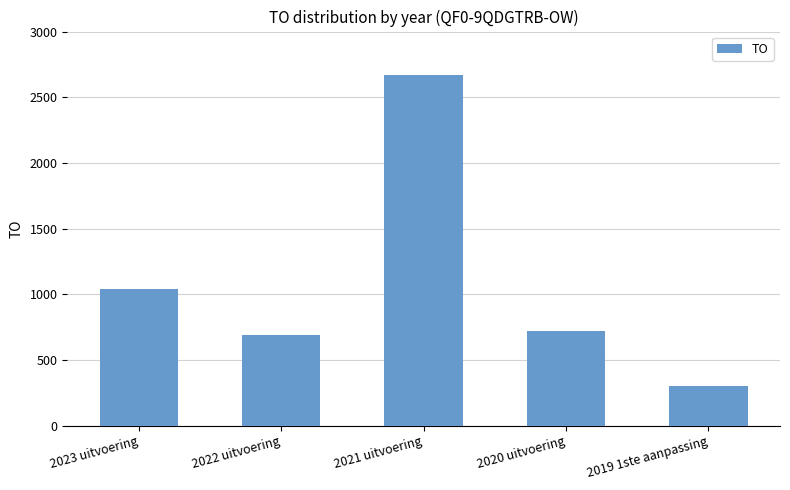

Which category has the lowest value across all series?

2019 1ste aanpassing